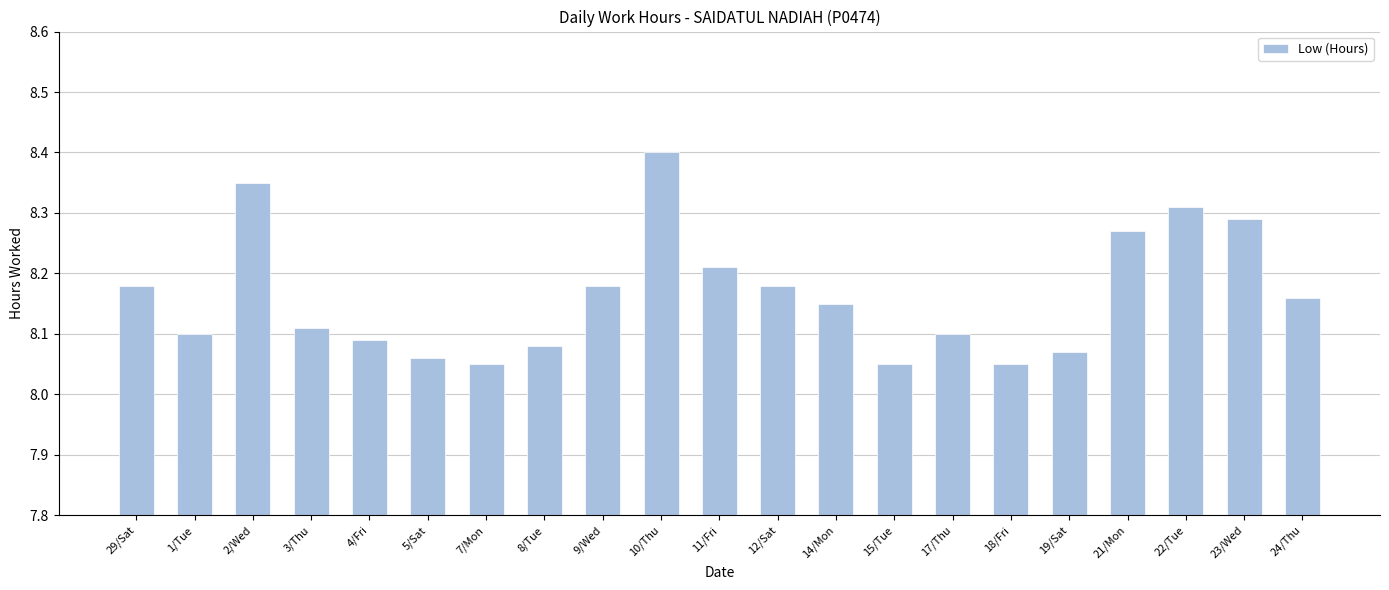

What is the sum of all values?

171.4